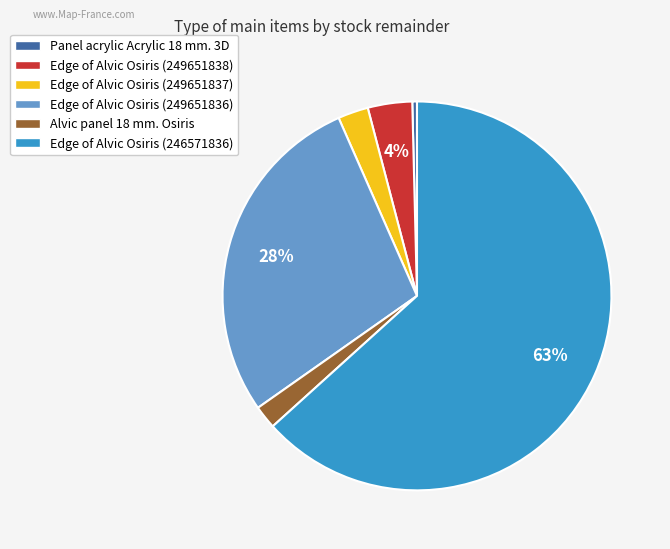

The Alvic panel 18 mm. Osiris slice represents 2% of the pie. True or false?

True